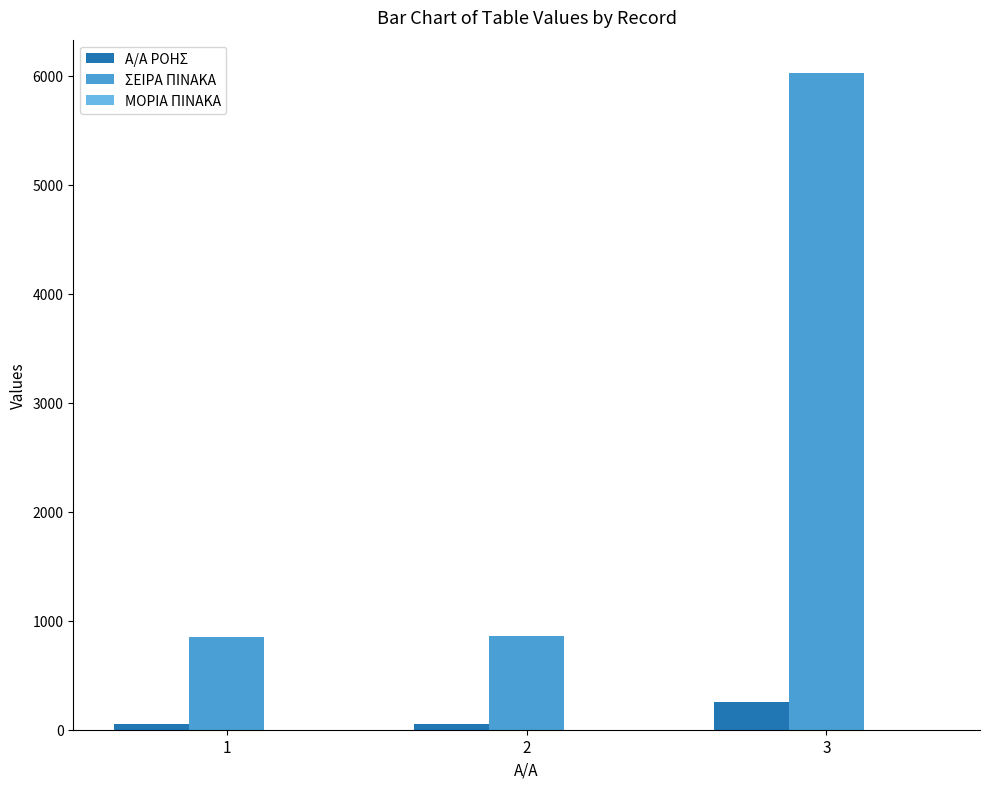

The value of ΣΕΙΡΑ ΠΙΝΑΚΑ at 3 is 1821.6. True or false?

False